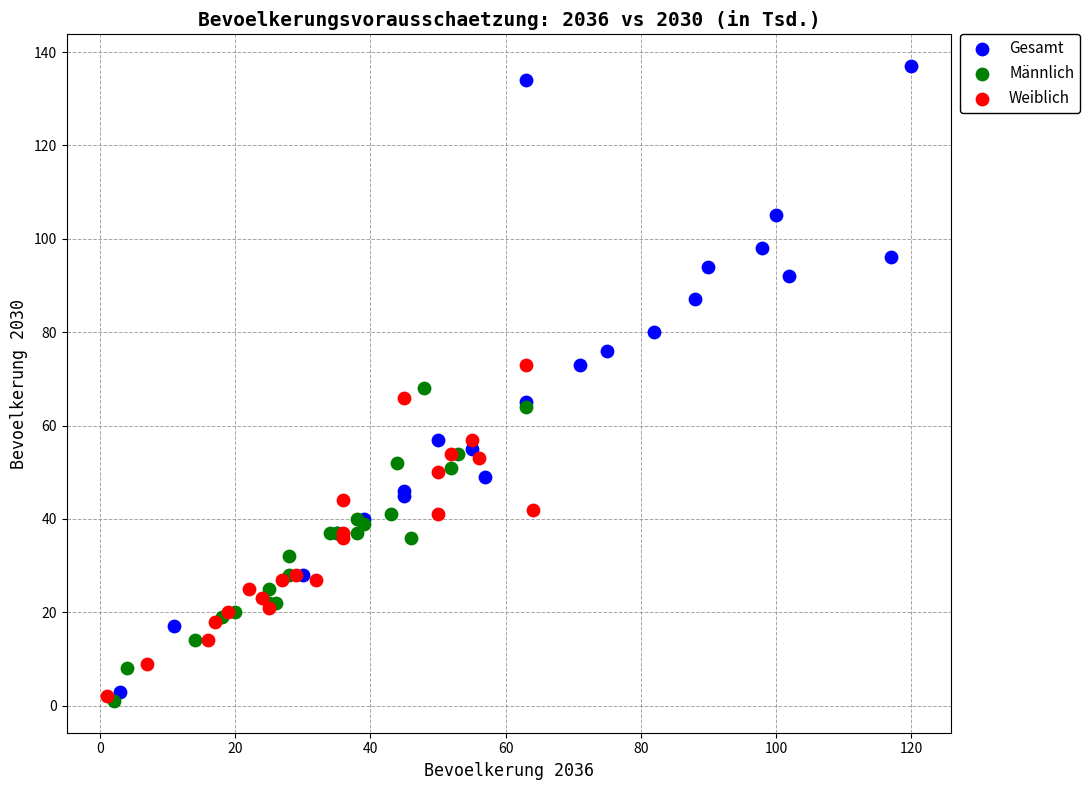

What are all the series names shown in the legend?

Gesamt, Männlich, Weiblich